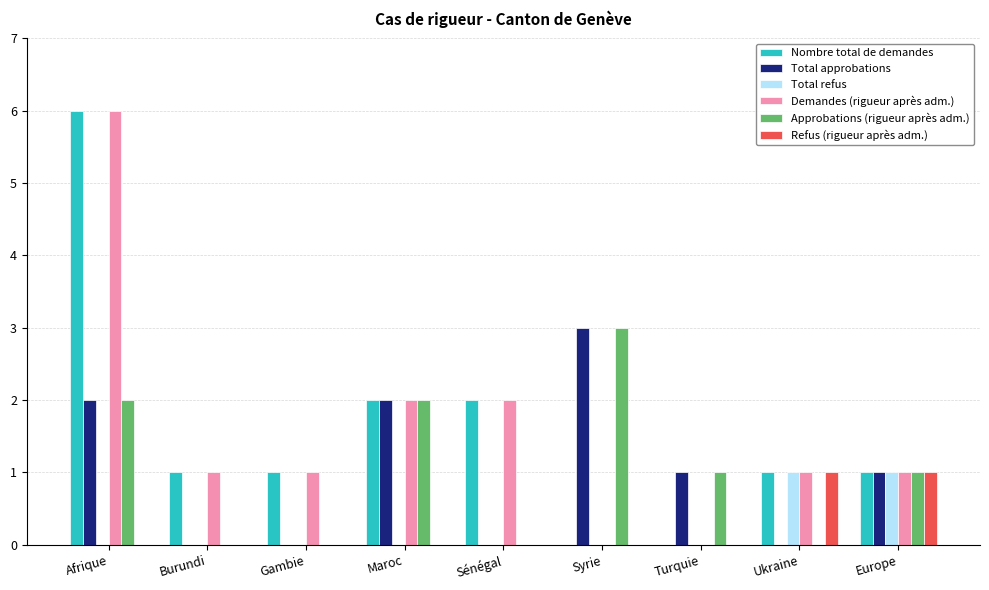

What is the sum of all Total refus values?

2